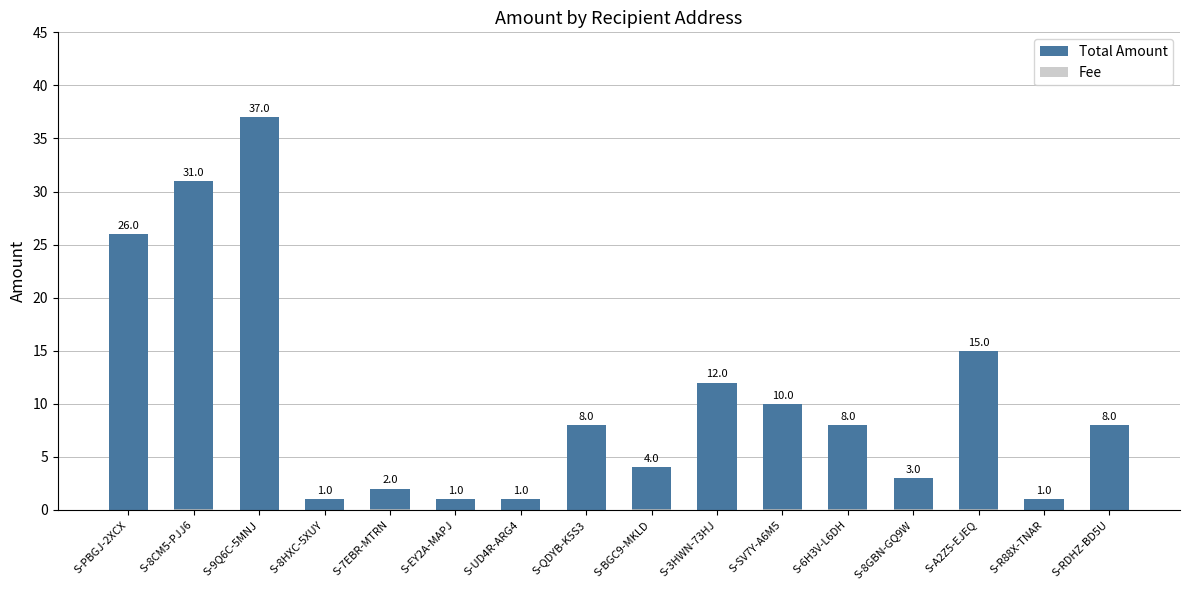

Which category has the highest value in the Total Amount series?

S-9Q6C-5MNJ